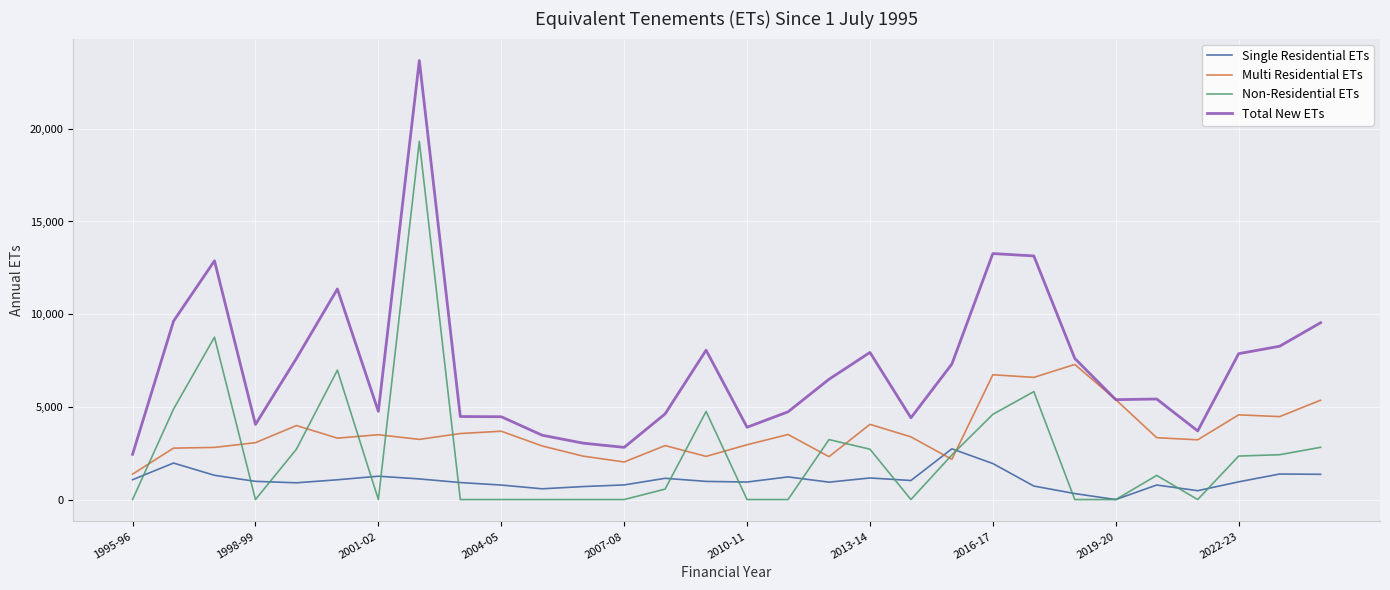

Does the chart have visible grid lines?

Yes